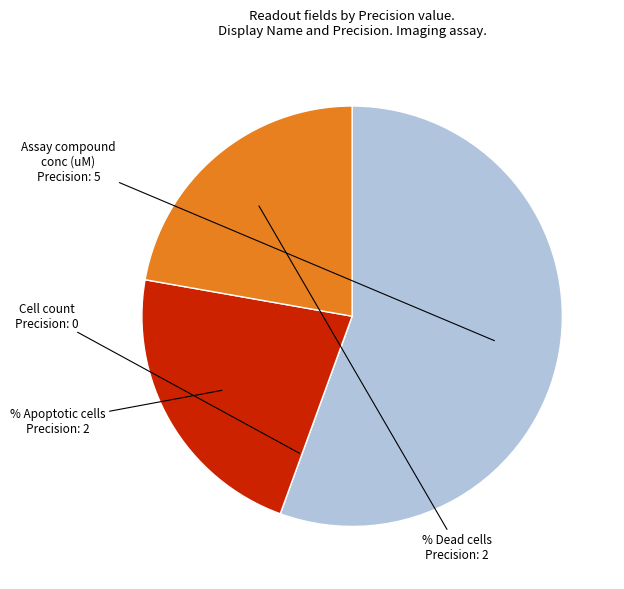

What is the smallest slice in the pie chart?

Cell count